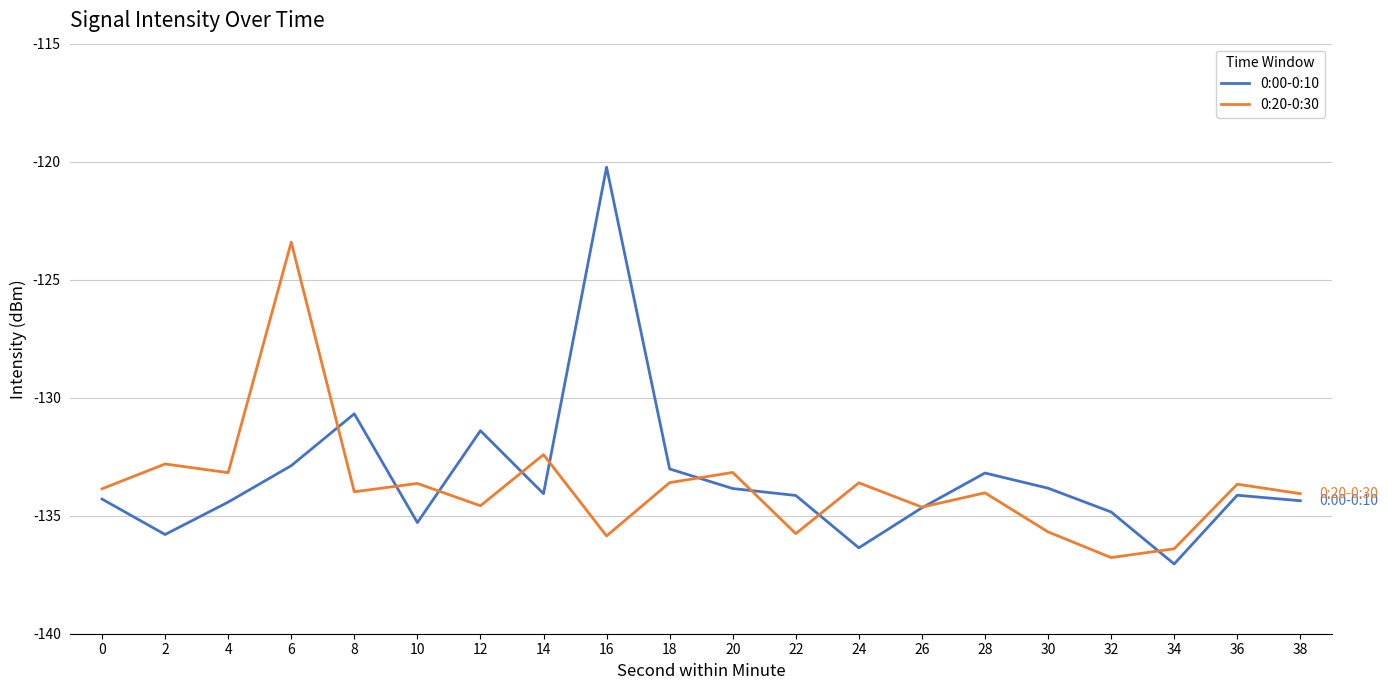

What value does the 0:00-0:10 series have at 38?

-134.4